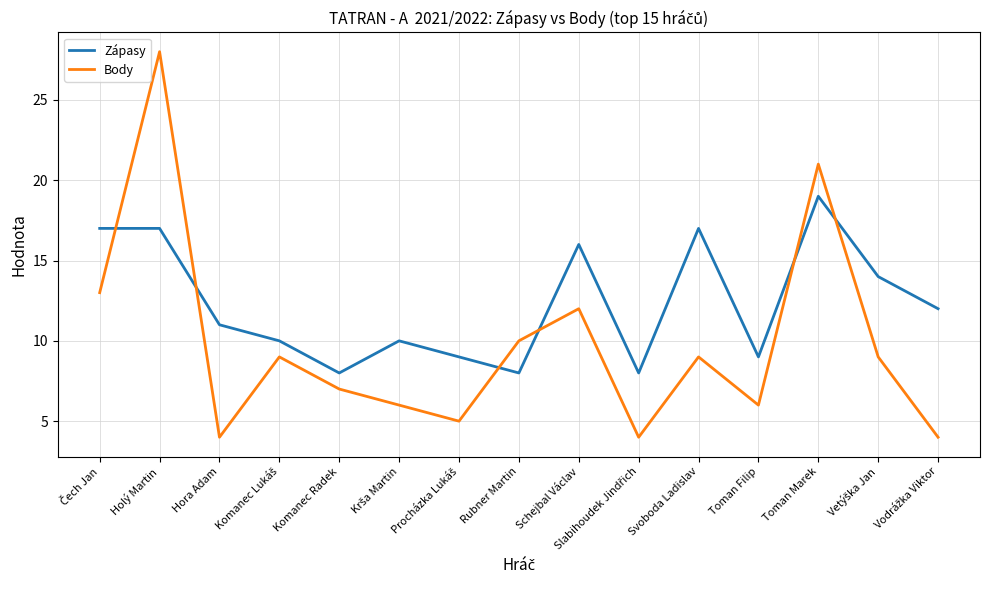

Which category has the highest value in the Zápasy series?

Toman Marek